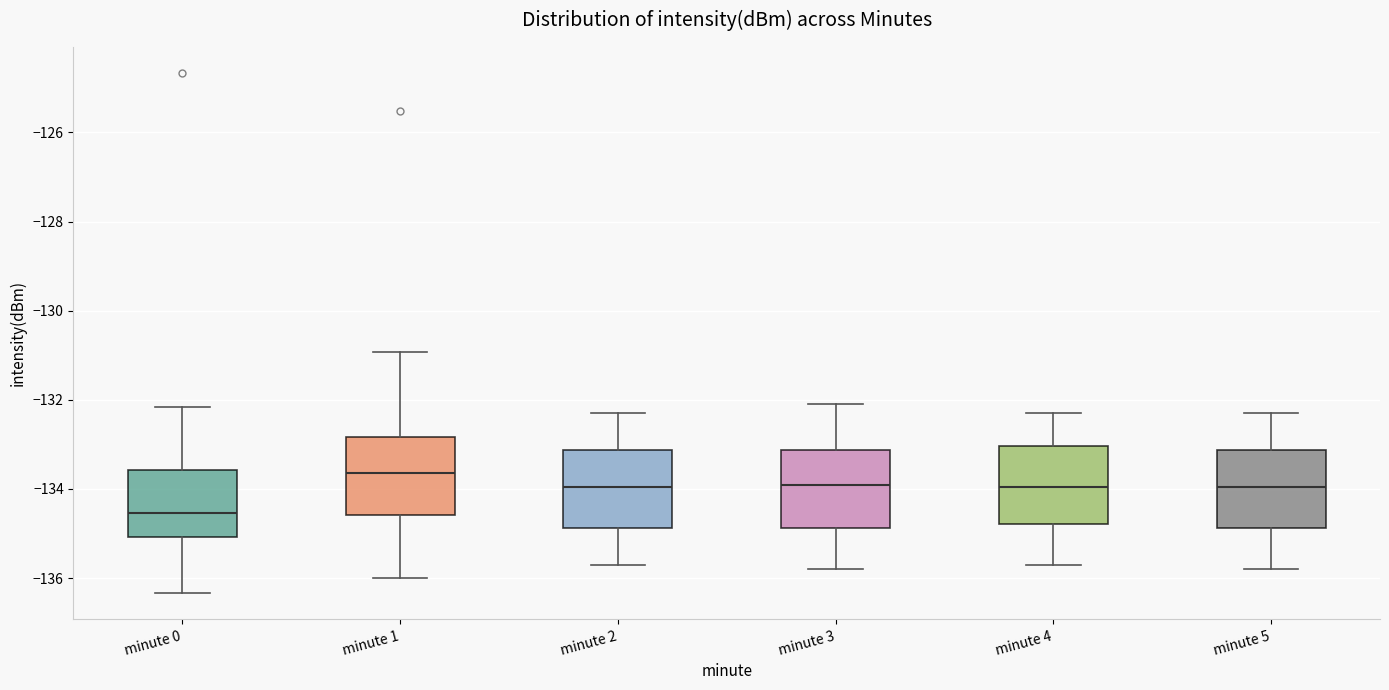

Where does the upper whisker of the box for minute 0 end on the y-axis? The values are not printed on the chart, so give them approximately, as read against the axis.

-132.2